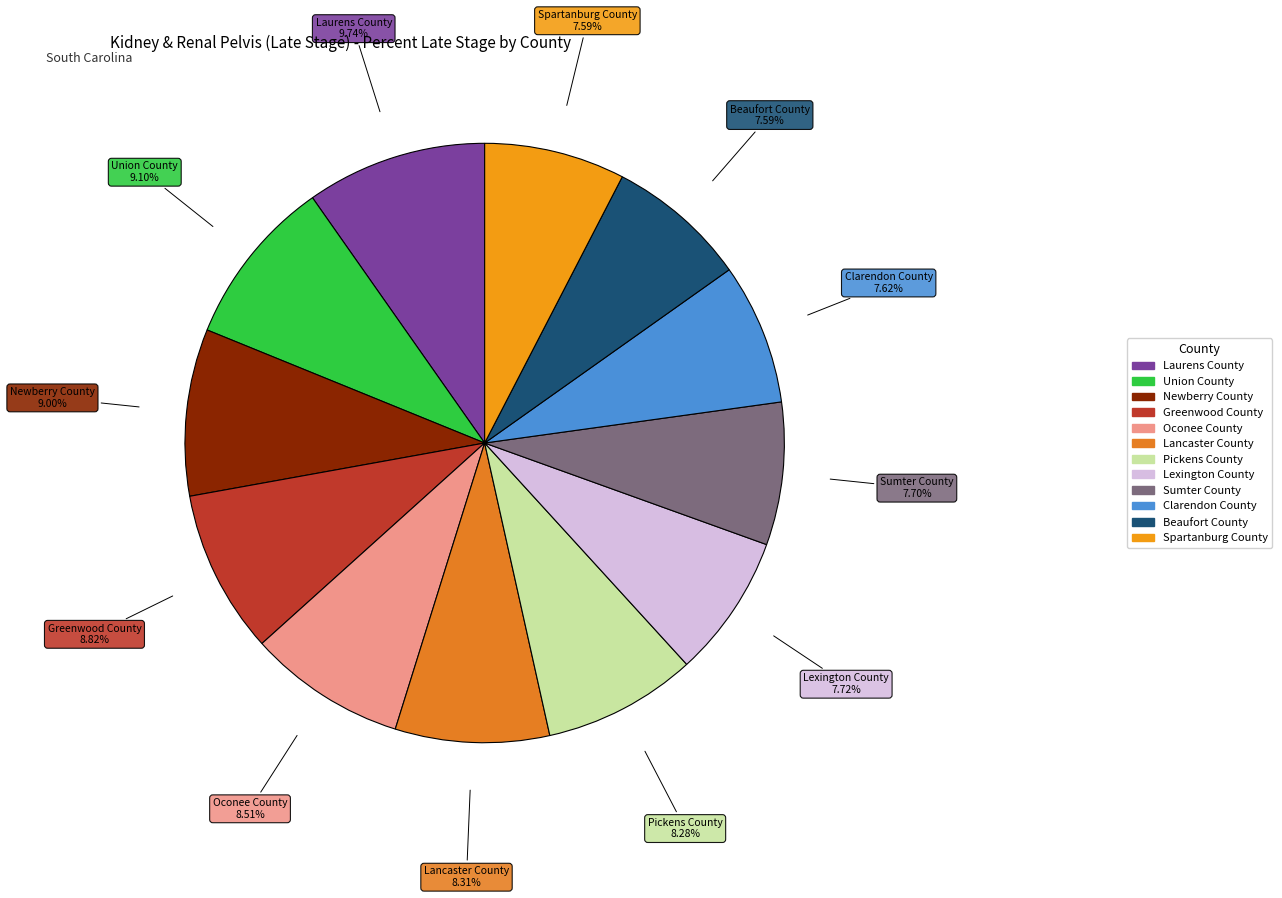

How many slices are in this pie chart?

12